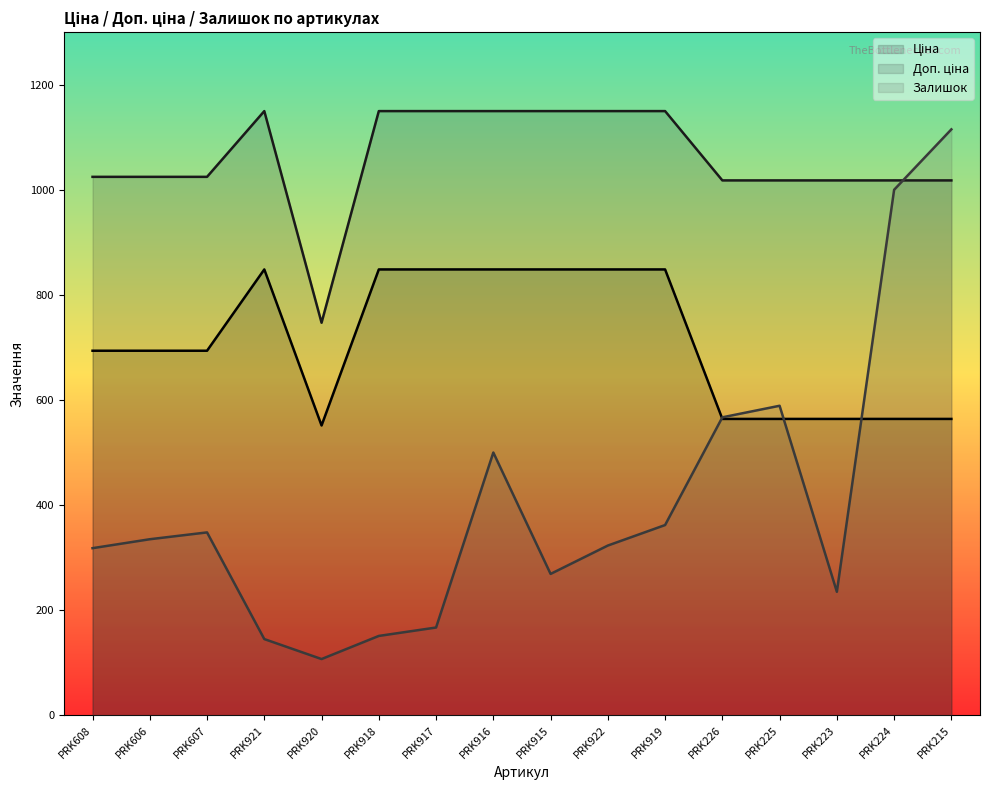

Which series has the largest range (max minus min)?

Залишок